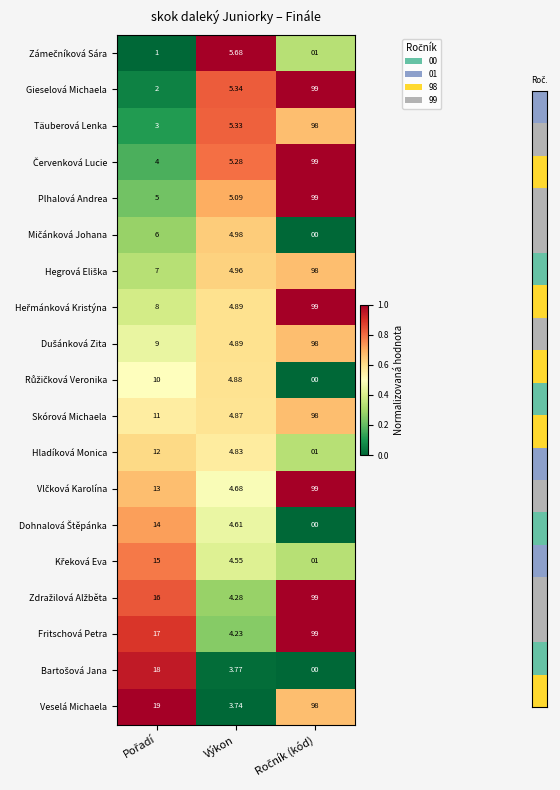

Which series has the largest total across all categories?

Veselá Michaela